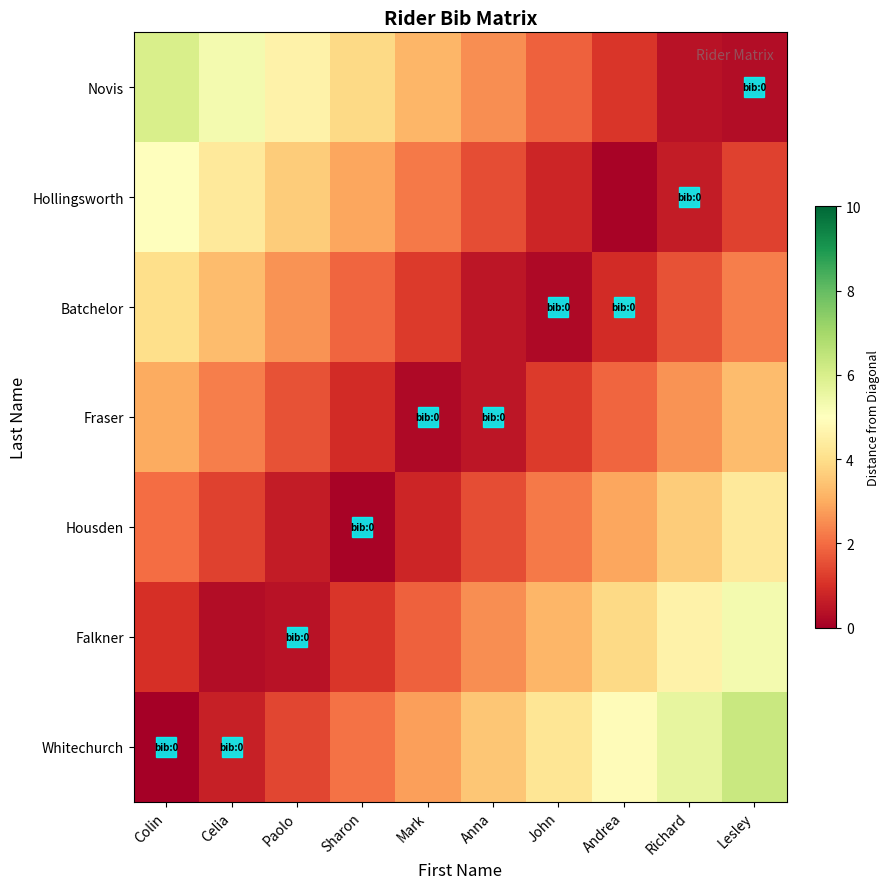

Count the number of data series in this chart.

7